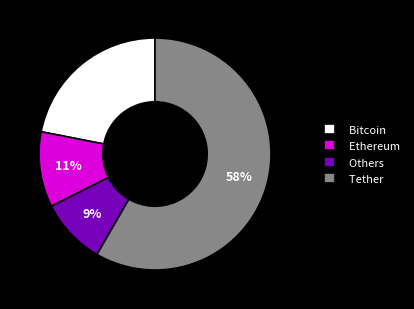

Rank the categories by value from lowest to highest.

Others, Ethereum, Bitcoin, Tether